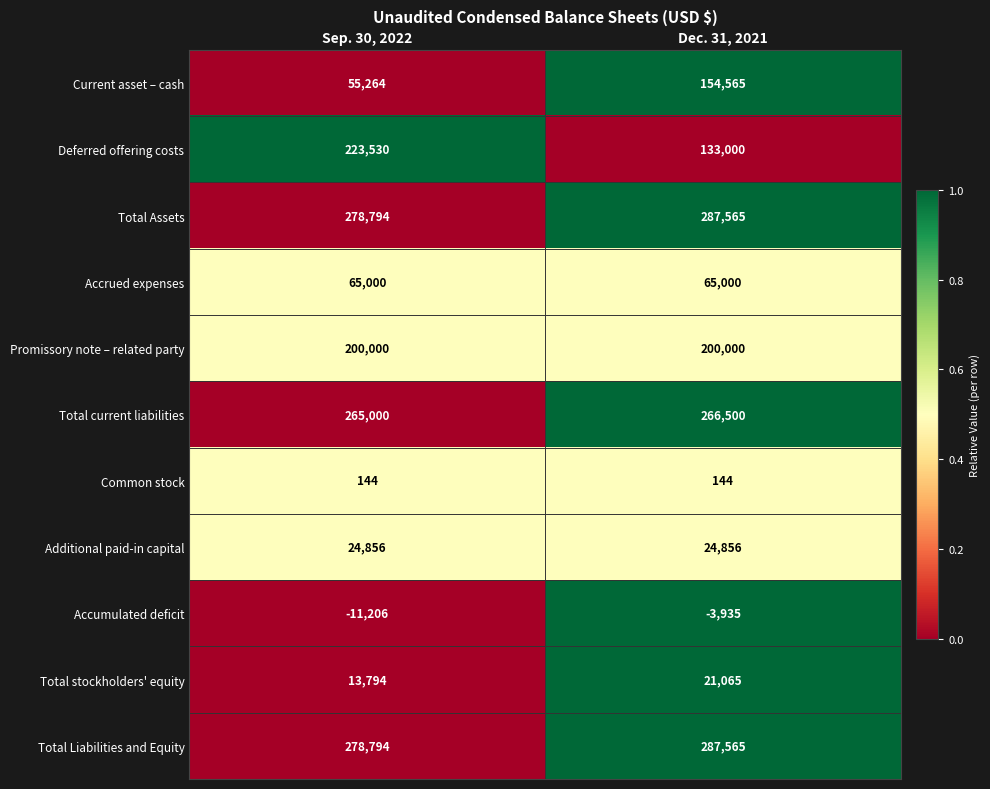

Rank the categories by Total Assets value from lowest to highest.

Sep. 30, 2022, Dec. 31, 2021